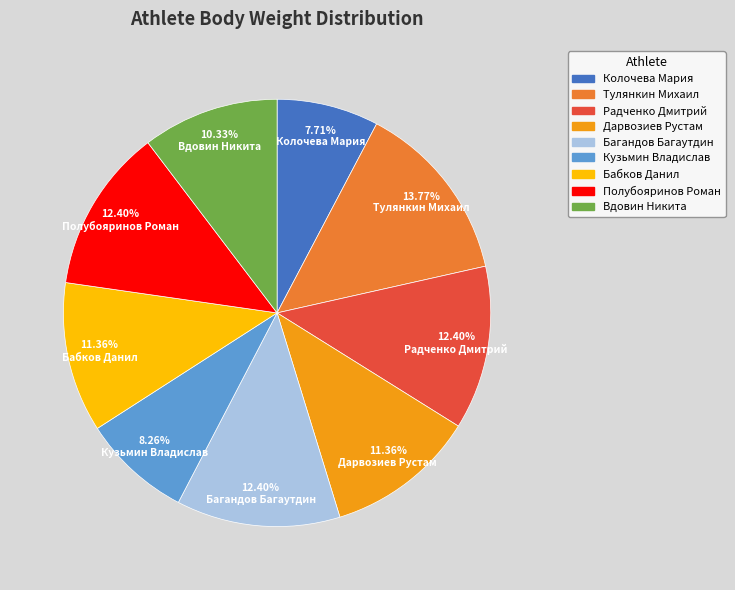

How many slices are in this pie chart?

9